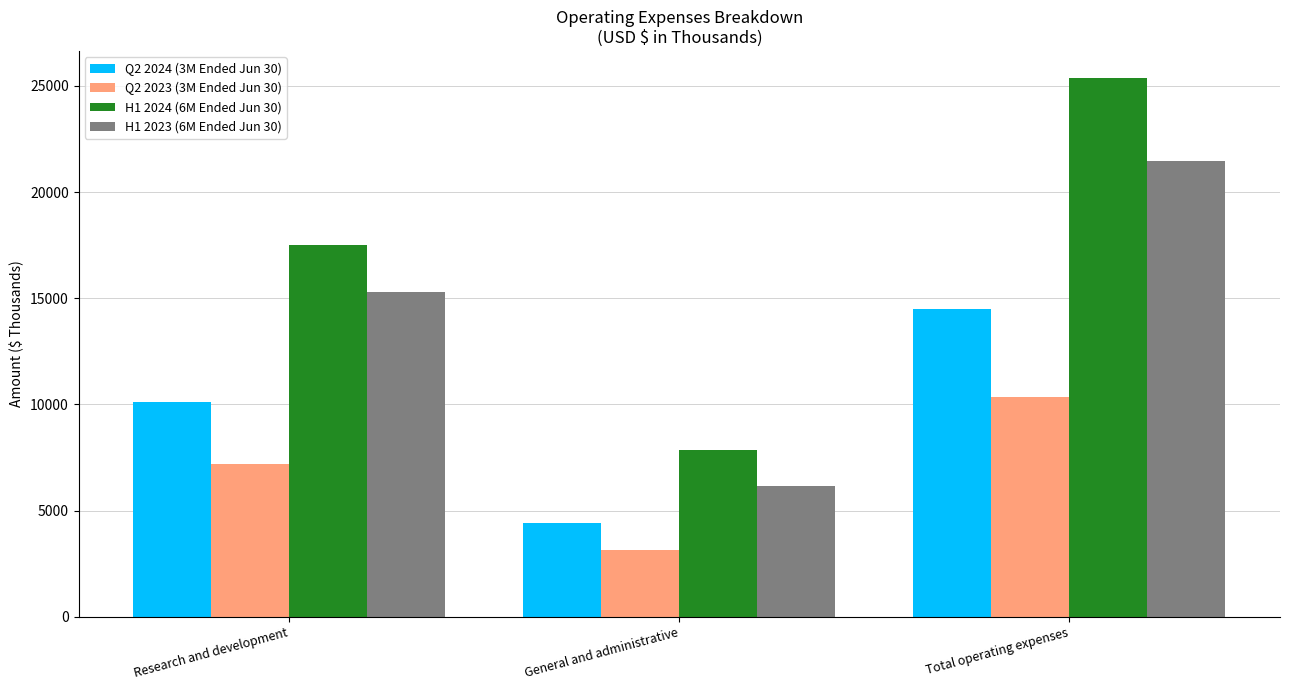

What is the approximate value of H1 2023 (6M Ended Jun 30) at Total operating expenses?

21464